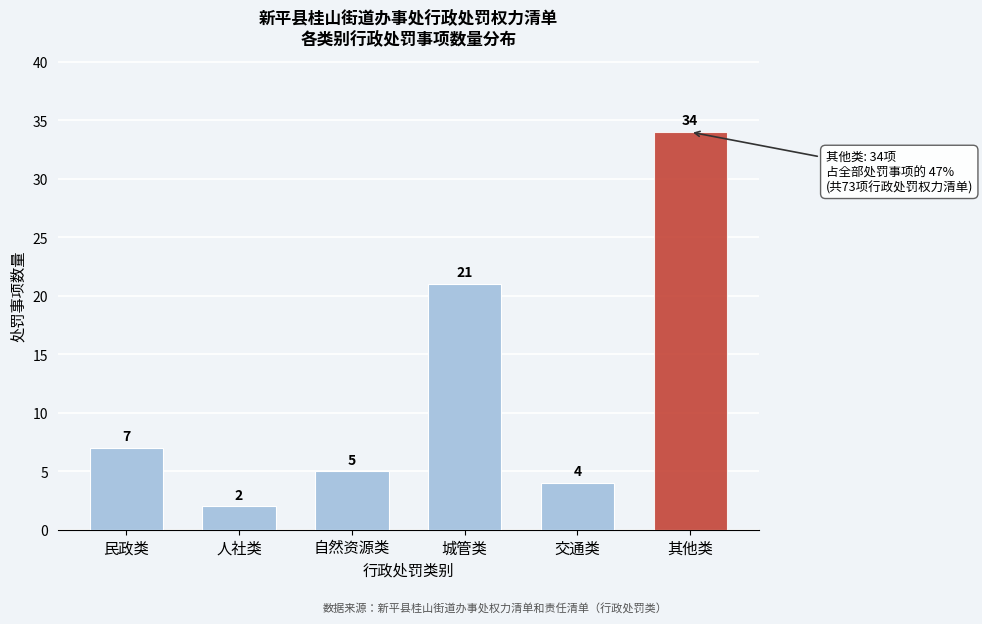

Reading left to right, what are all the values shown in this chart?

7	2	5	21	4	34